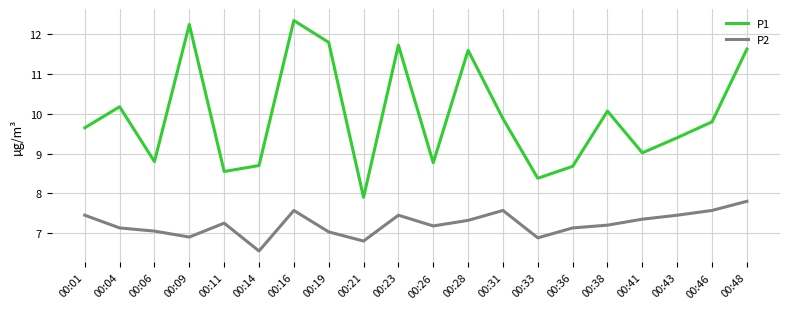

Which label corresponds to the largest value in the chart?

00:16